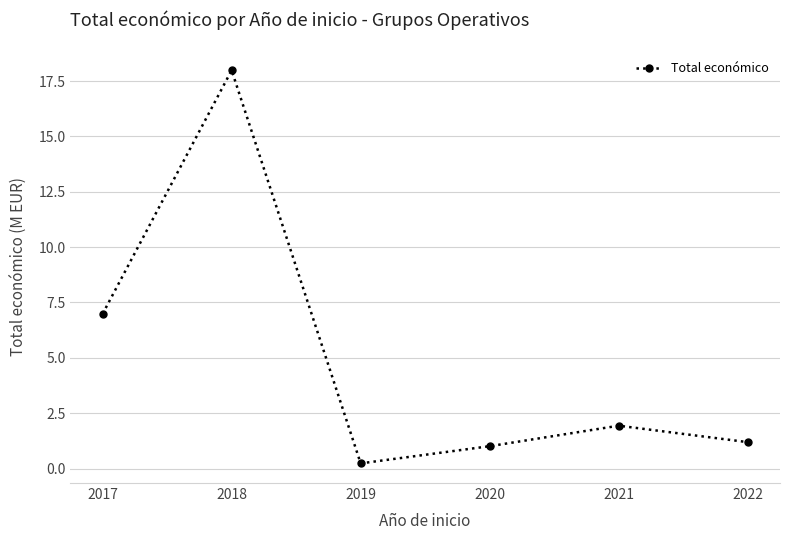

Which category has the lowest value across all series?

2019